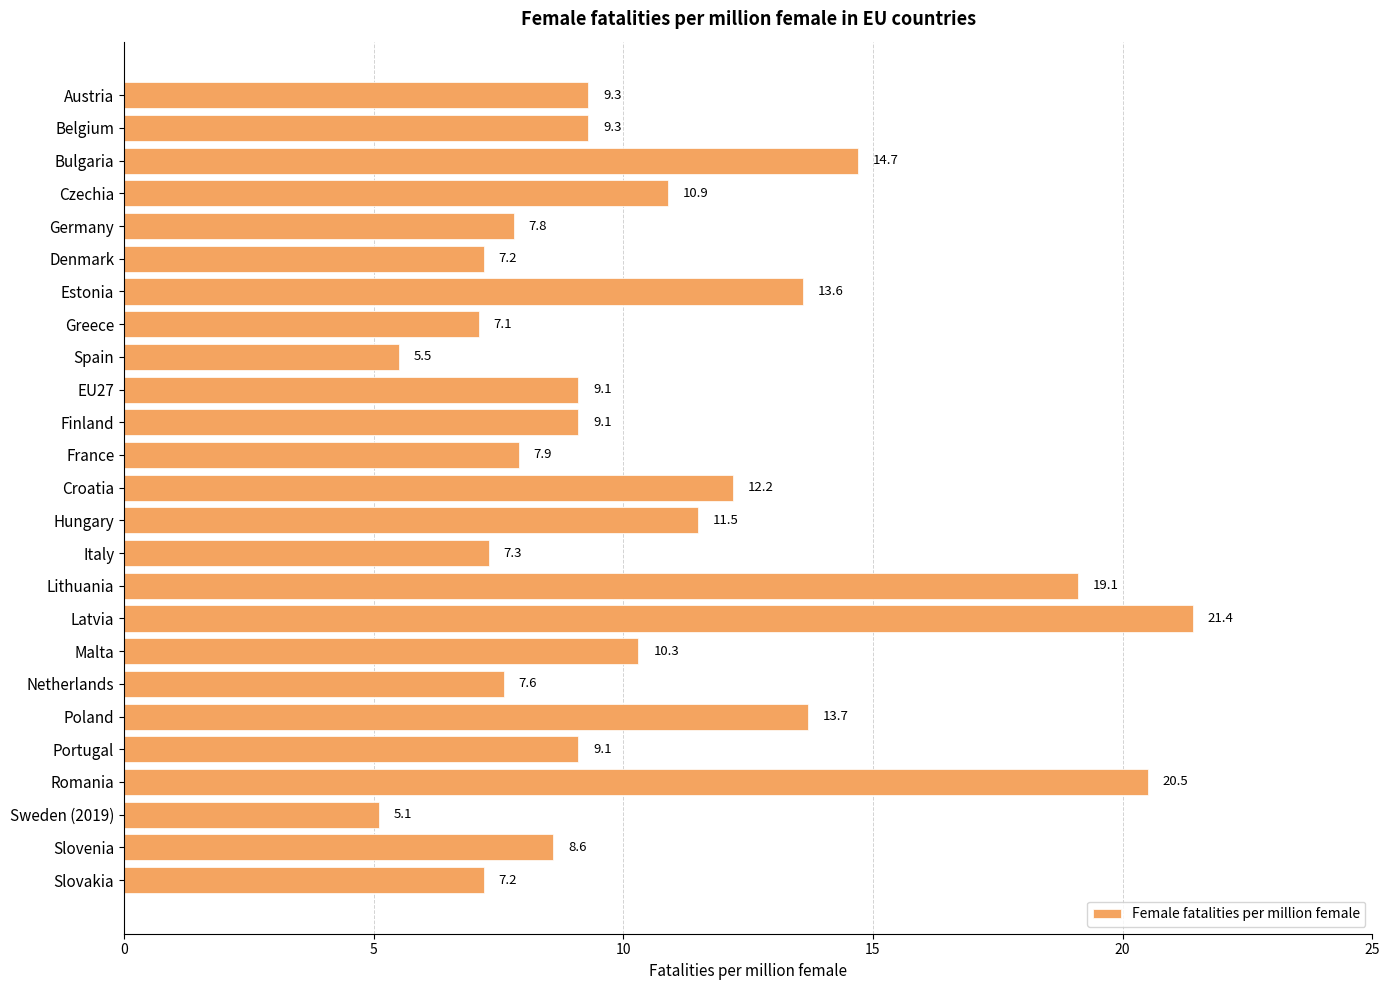

Approximately how many times larger is the value at Croatia compared to Finland?

1.3